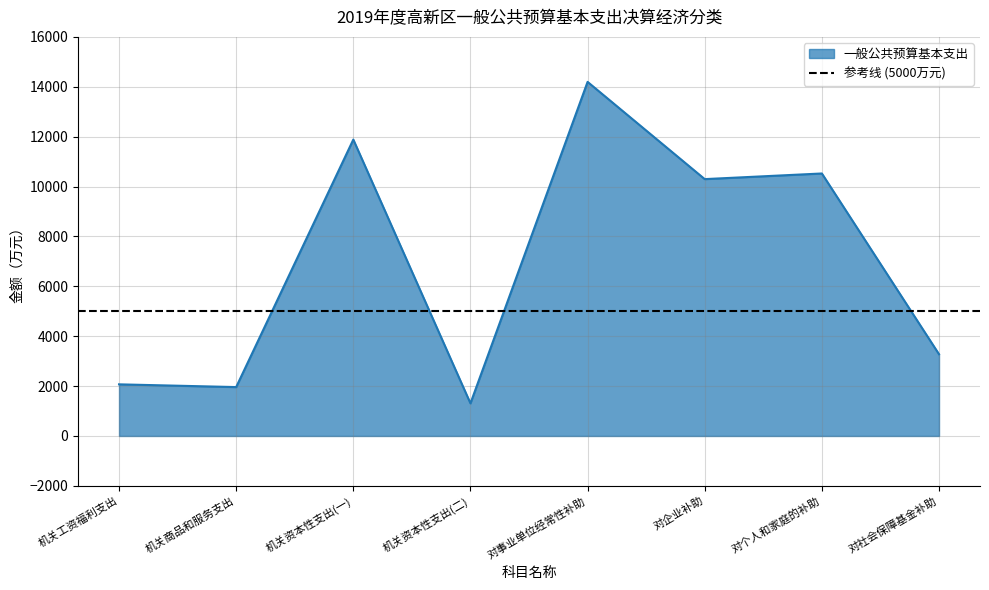

At which category does the data reach its first local valley?

机关商品和服务支出